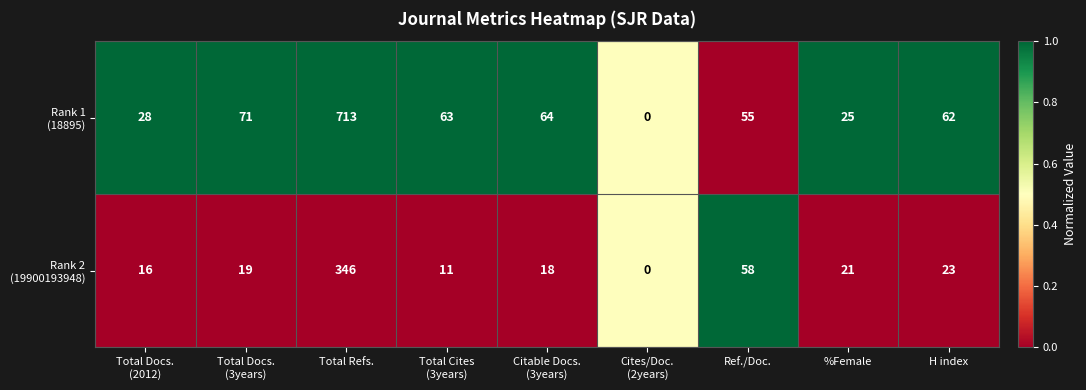

What is the difference between the highest and lowest values at %Female?

4